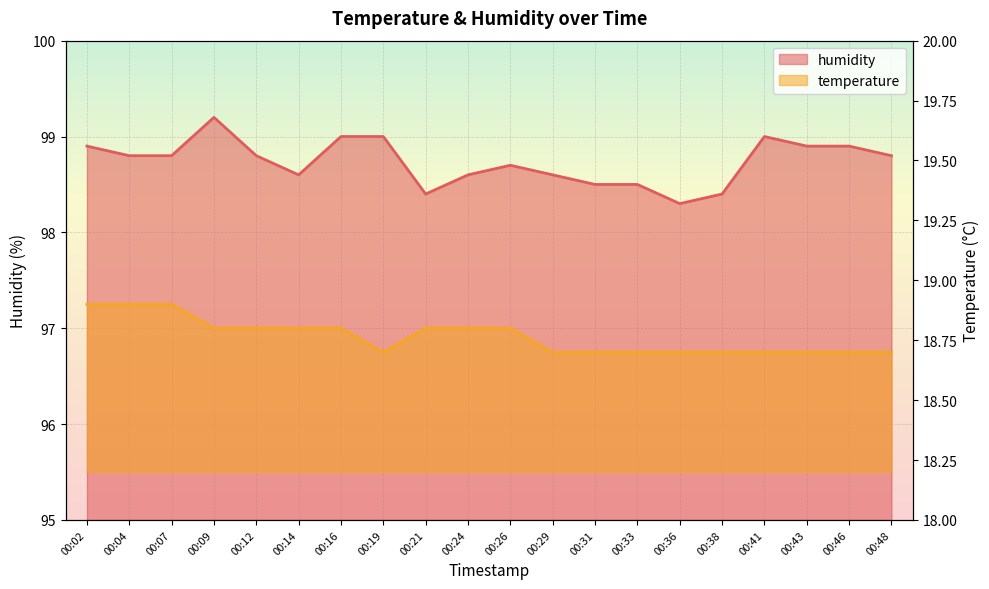

What are all the series names shown in the legend?

temperature, humidity